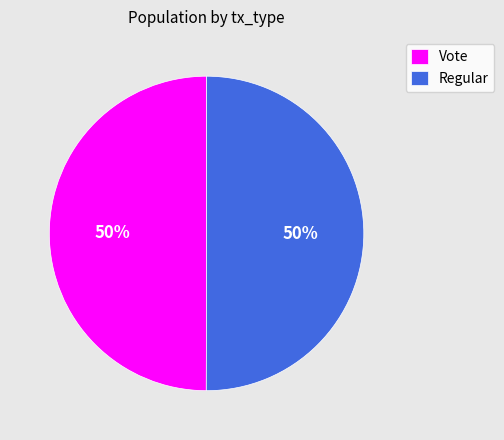

What is the ratio of the value at Regular to the value at Vote?

1.0